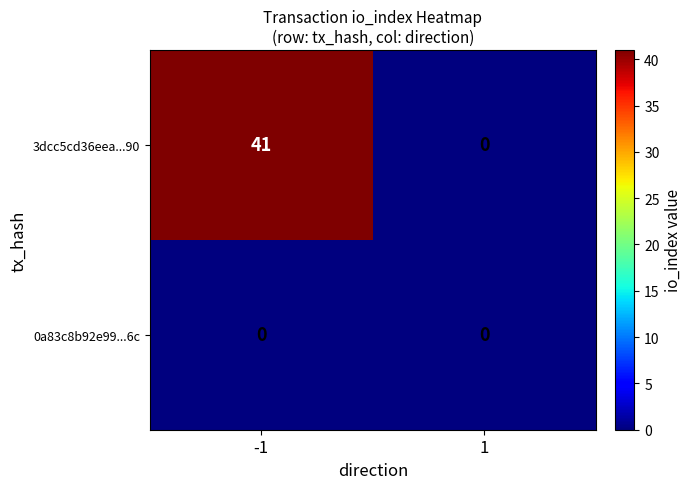

What is the difference between the highest and lowest values at -1?

41